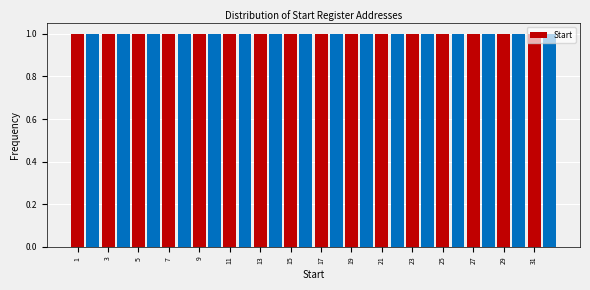

What is the height of the bar covering 0.5 to 1.5 on the x-axis? Neither the bar edges nor the heights are printed on the chart, so give them approximately, as read against the axes.

1